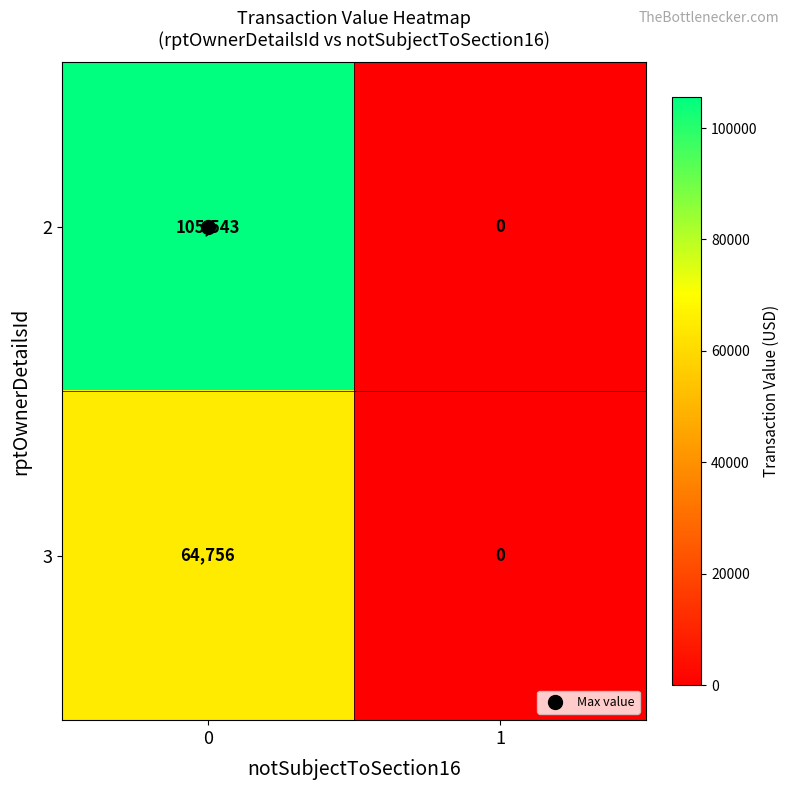

List the series in order of their overall mean, lowest first.

3, 2